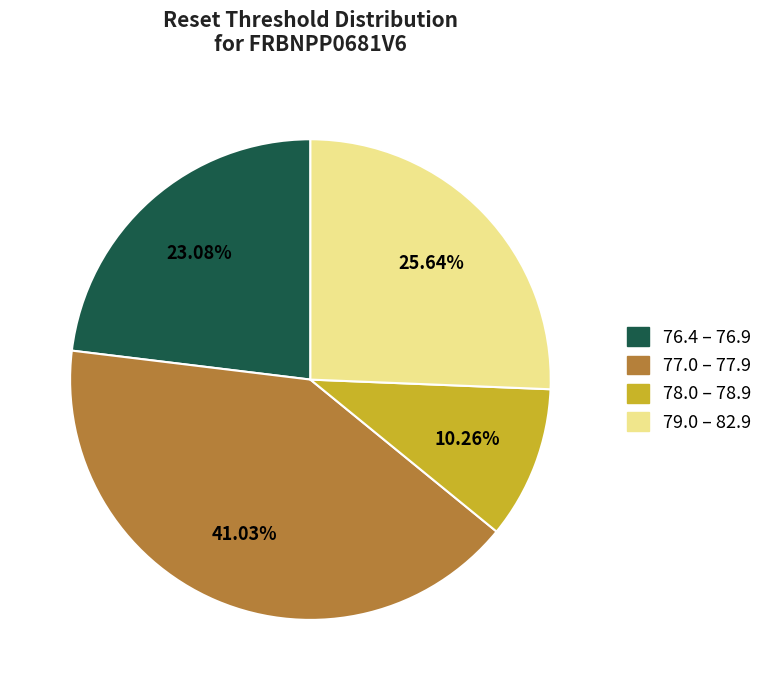

Which has a higher value, 79.0 – 82.9 or 77.0 – 77.9?

77.0 – 77.9